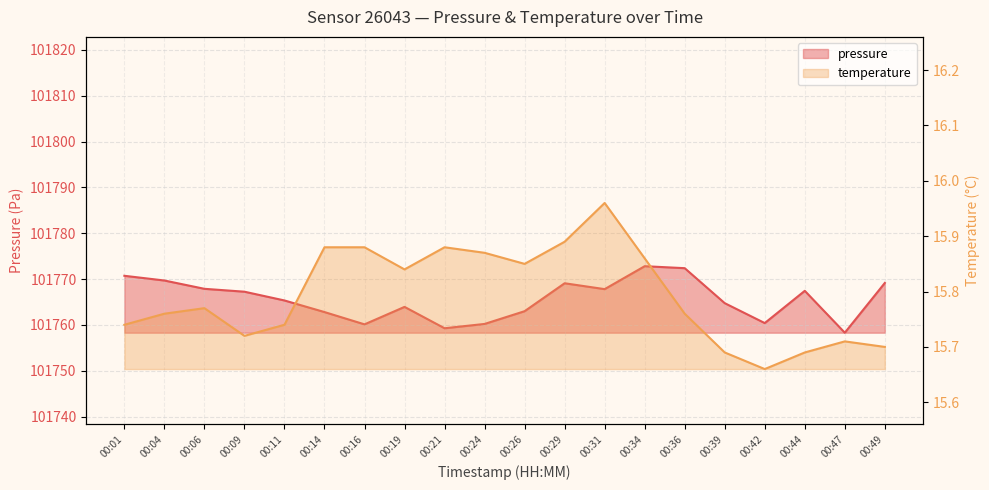

Rank the series by their maximum value, from highest to lowest.

pressure, temperature